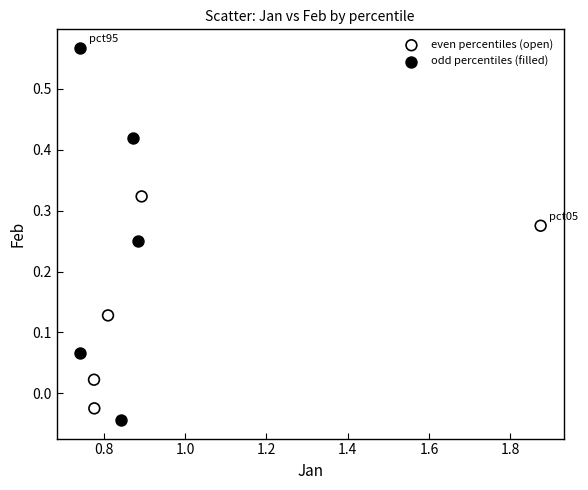

Which series has the largest Y range (max minus min)?

odd percentiles (filled)